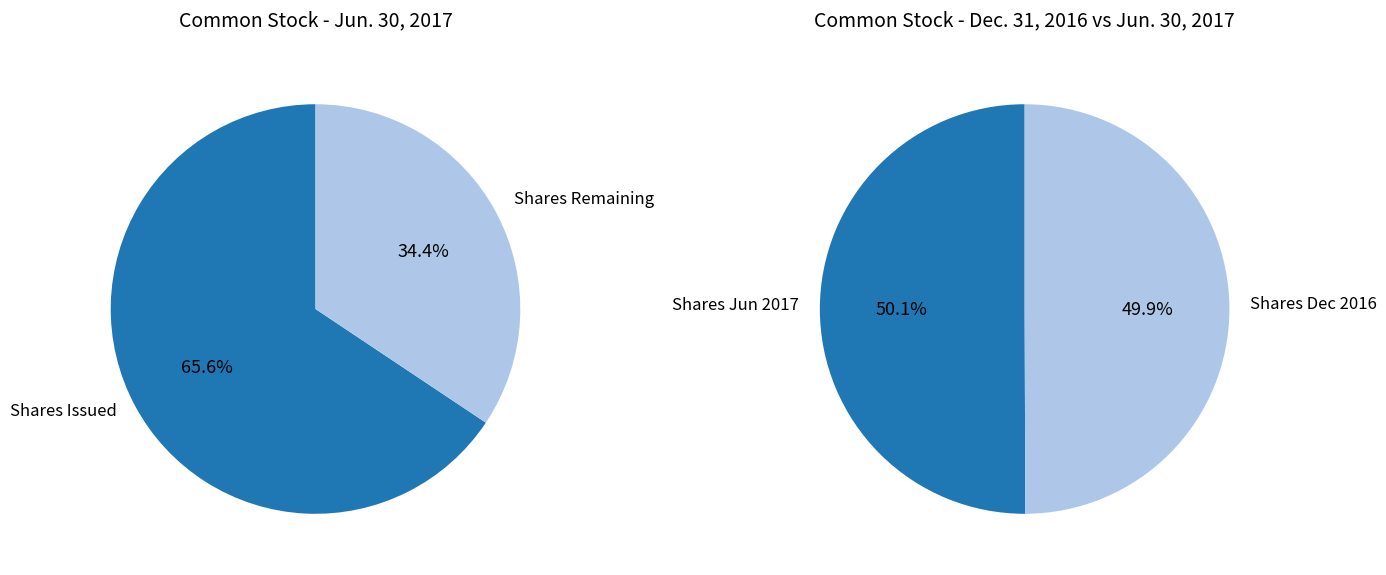

To the nearest percent, what is the average slice percentage?

50%